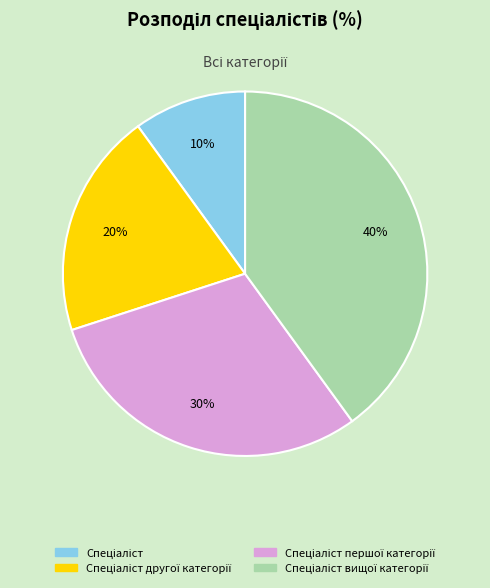

Is there a majority slice in this chart?

No